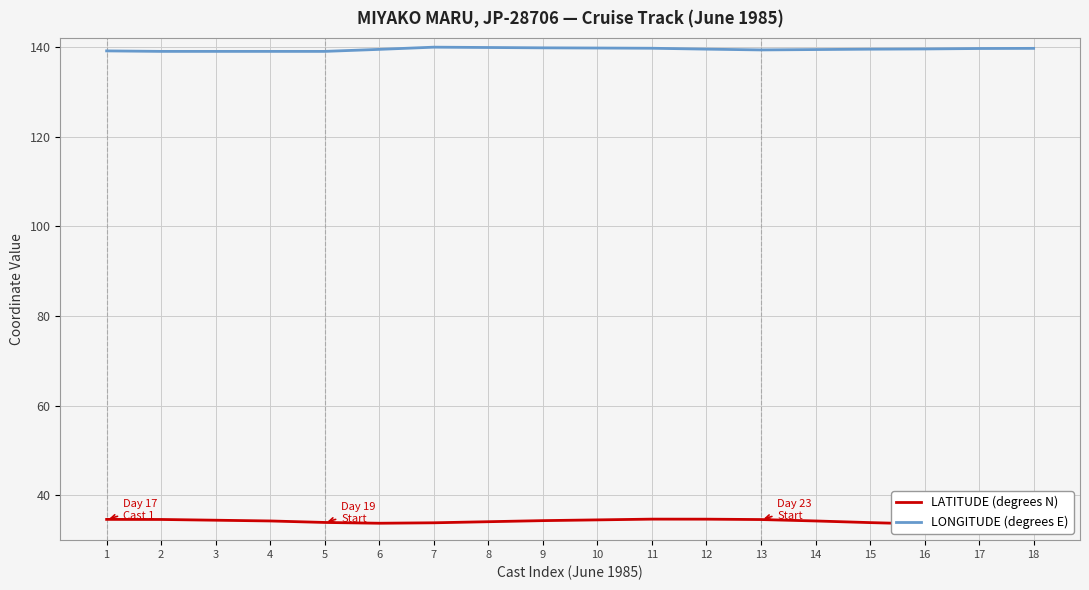

At 4, list the series in order from largest to smallest.

LONGITUDE (degrees E), LATITUDE (degrees N)